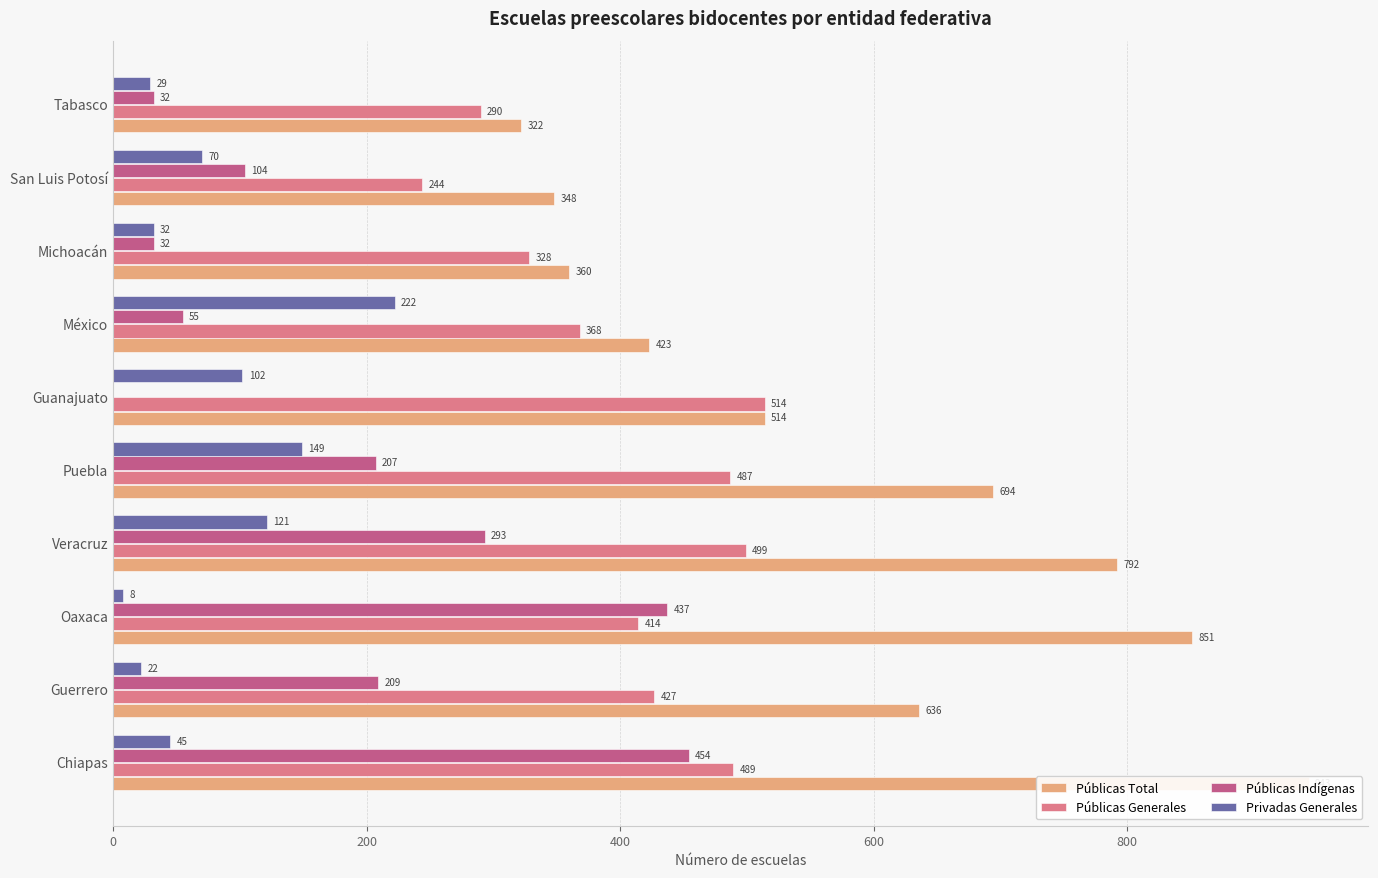

Does the chart contain any negative values?

No